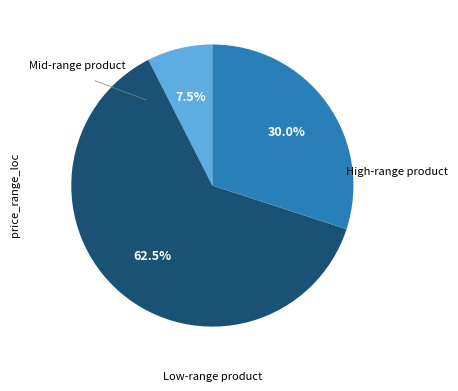

Does any single category account for the majority?

Yes